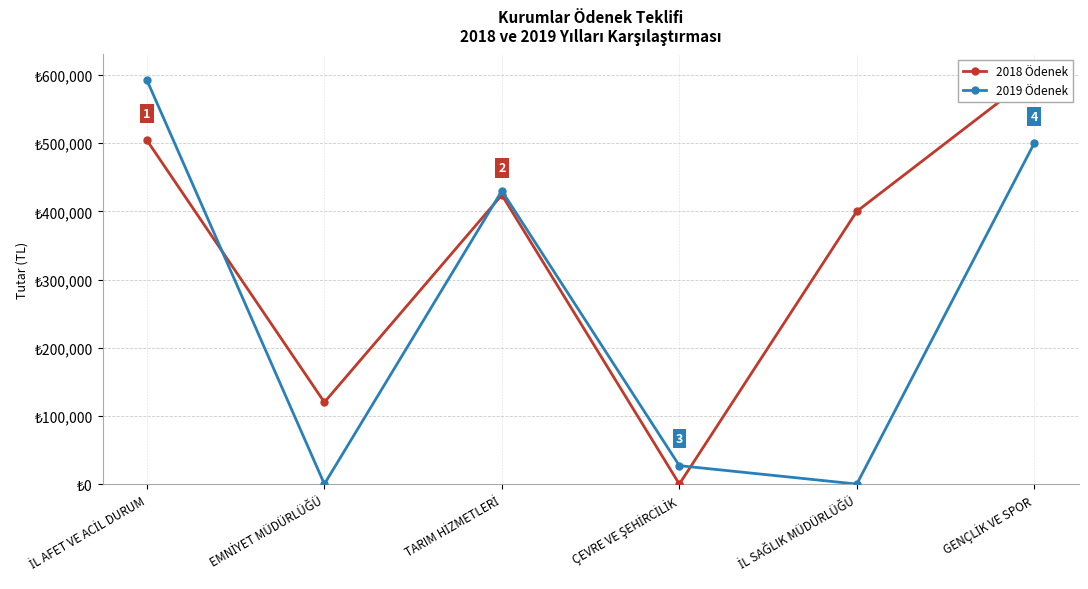

What is the approximate value of 2019 Ödenek at ÇEVRE VE ŞEHİRCİLİK, to the nearest 100?

27000